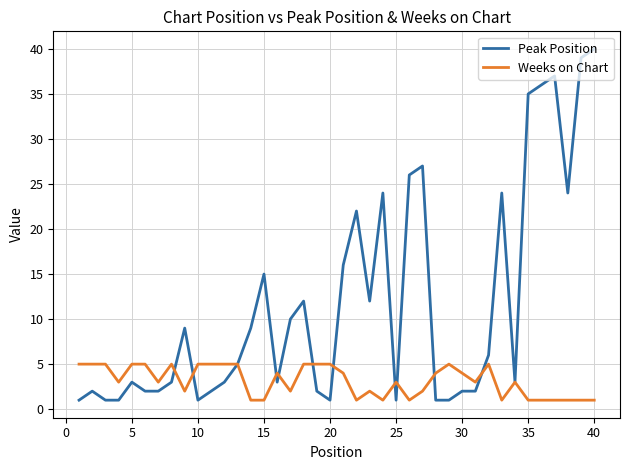

Which series has the largest total across all categories?

Peak Position